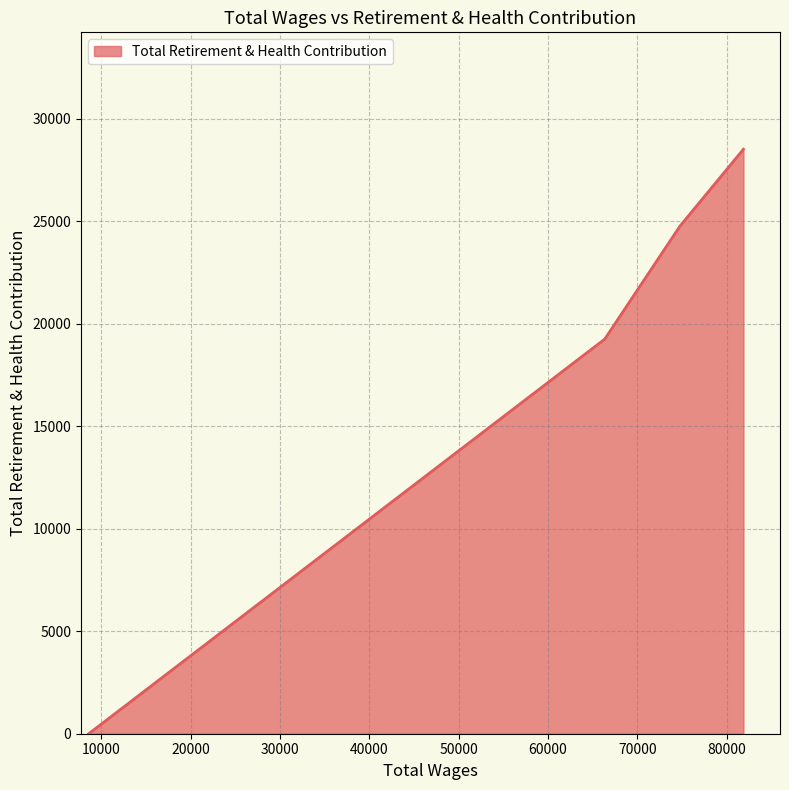

True or false: the data has more than 2 interior local peaks.

False